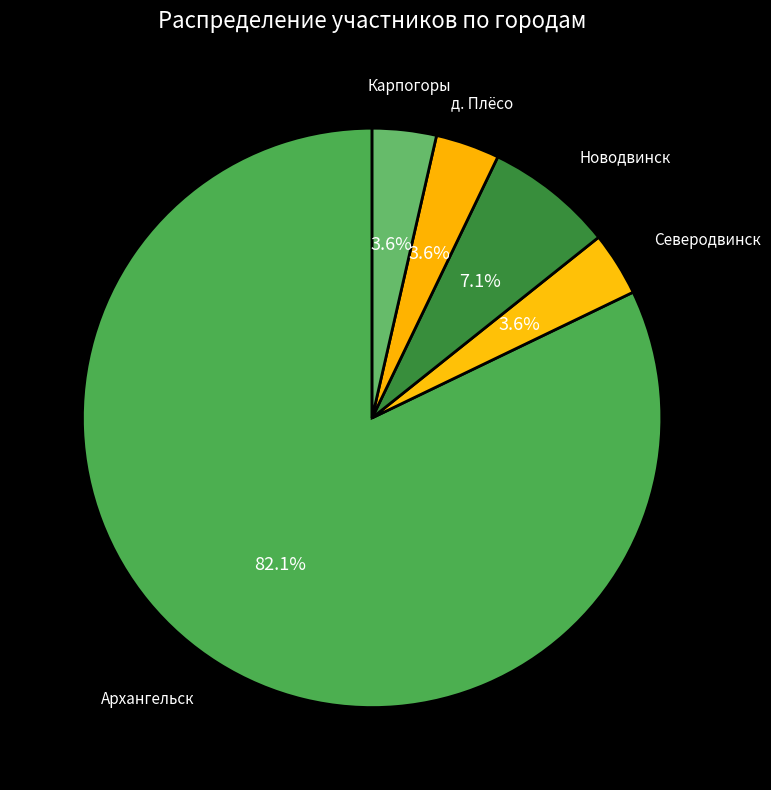

What is the largest slice in the pie chart?

Архангельск